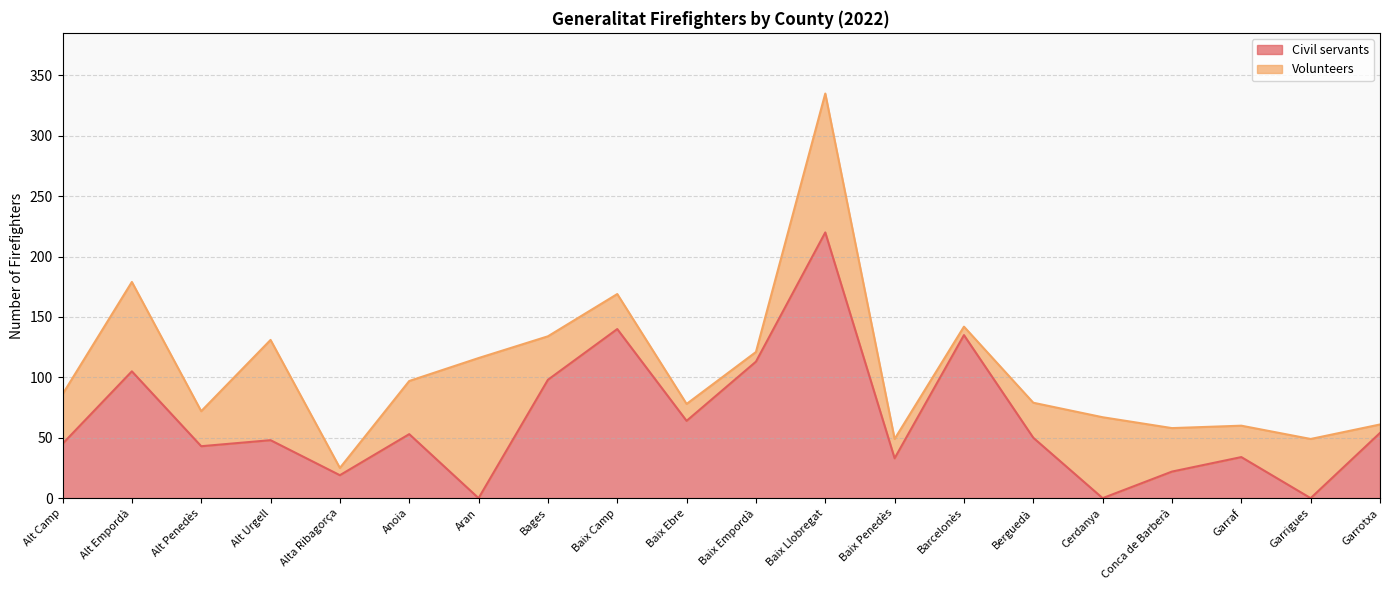

Which label corresponds to the largest value in the chart?

Baix Llobregat